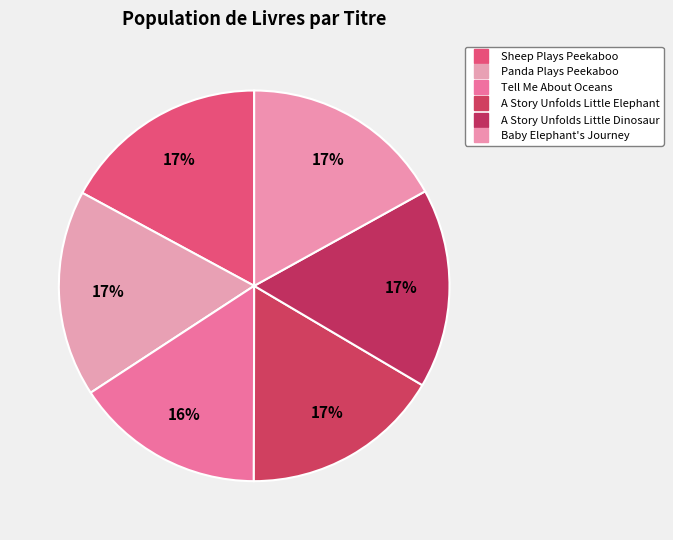

How much of the chart is everything except Baby Elephant's Journey?

83.0%